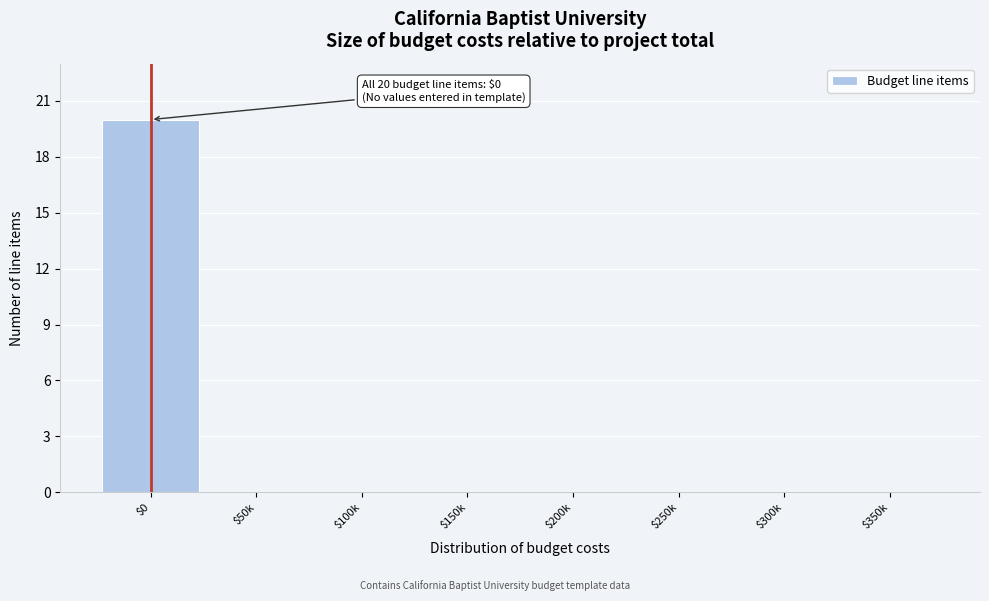

The value at $350k is 0. True or false?

True